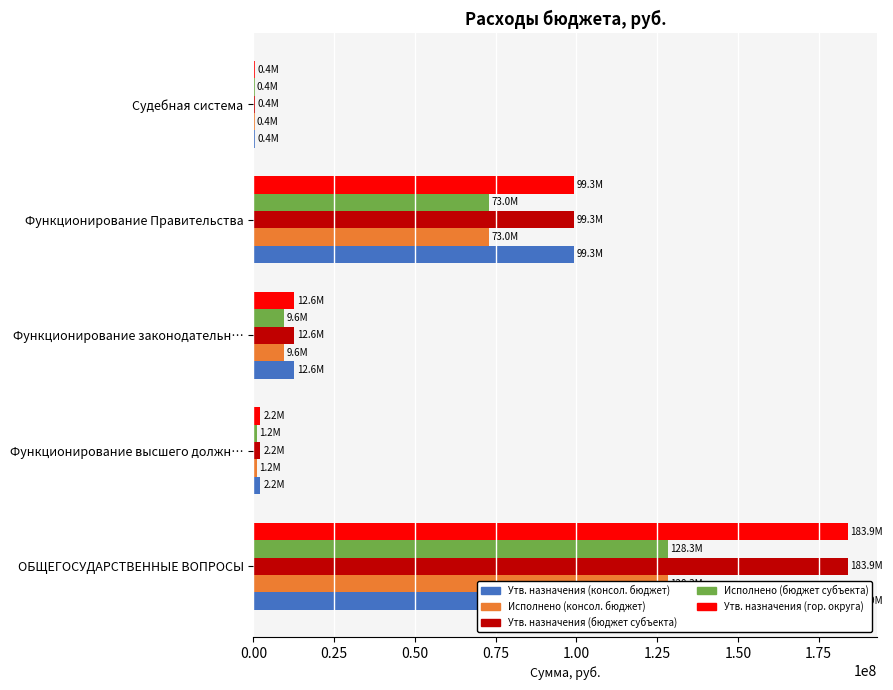

At Функционирование Правительства, list the series in order from largest to smallest.

Утв. назначения (консол. бюджет), Утв. назначения (бюджет субъекта), Утв. назначения (гор. округа), Исполнено (консол. бюджет), Исполнено (бюджет субъекта)